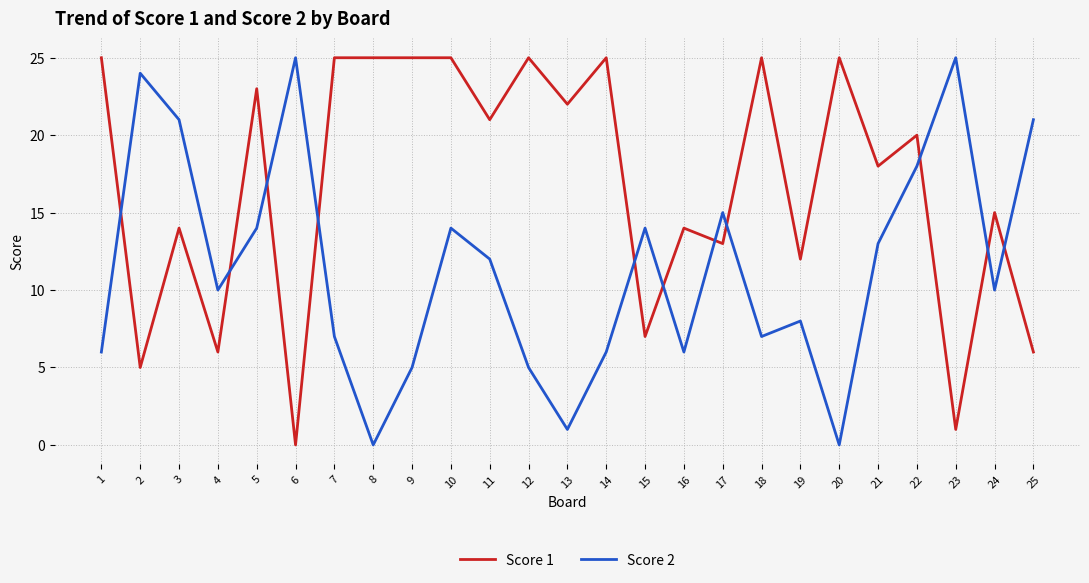

Does the chart have visible grid lines?

Yes